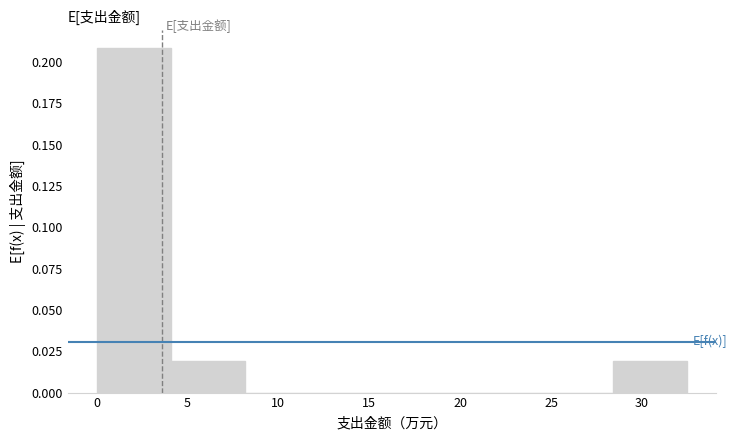

What is the height of the bar covering 0.0 to 4.0 on the x-axis? Neither the bar edges nor the heights are printed on the chart, so give them approximately, as read against the axes.

0.21